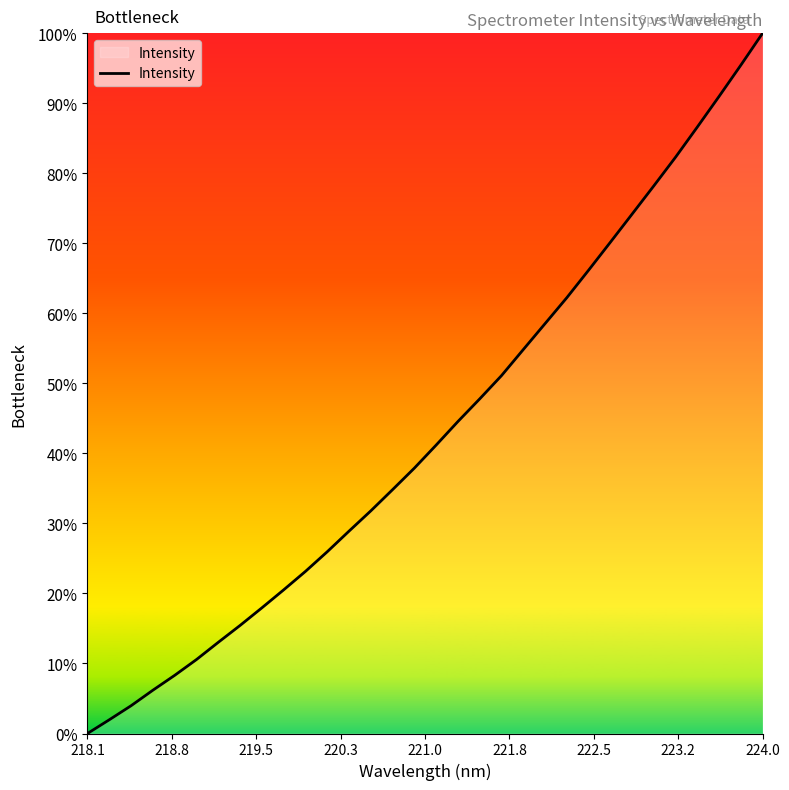

What is the greatest value displayed?

100.0